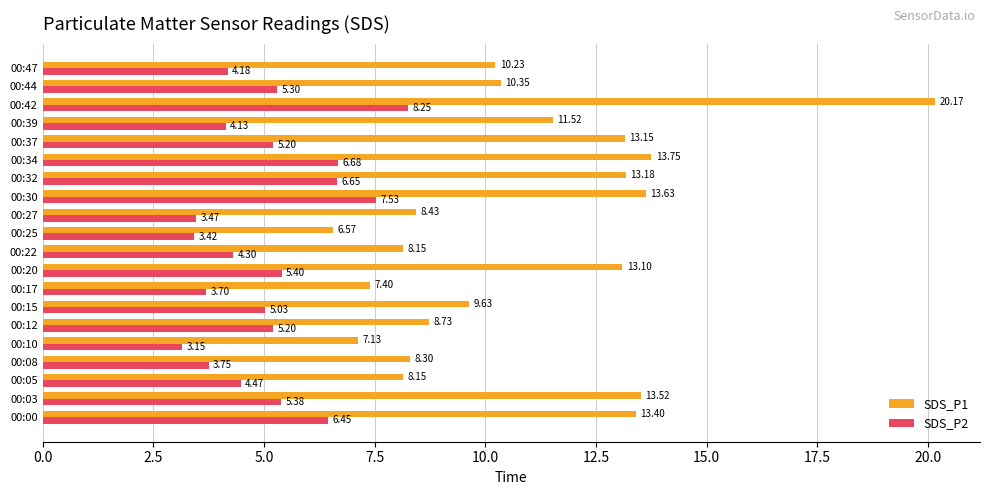

At which category is the sum across all series the highest?

00:42